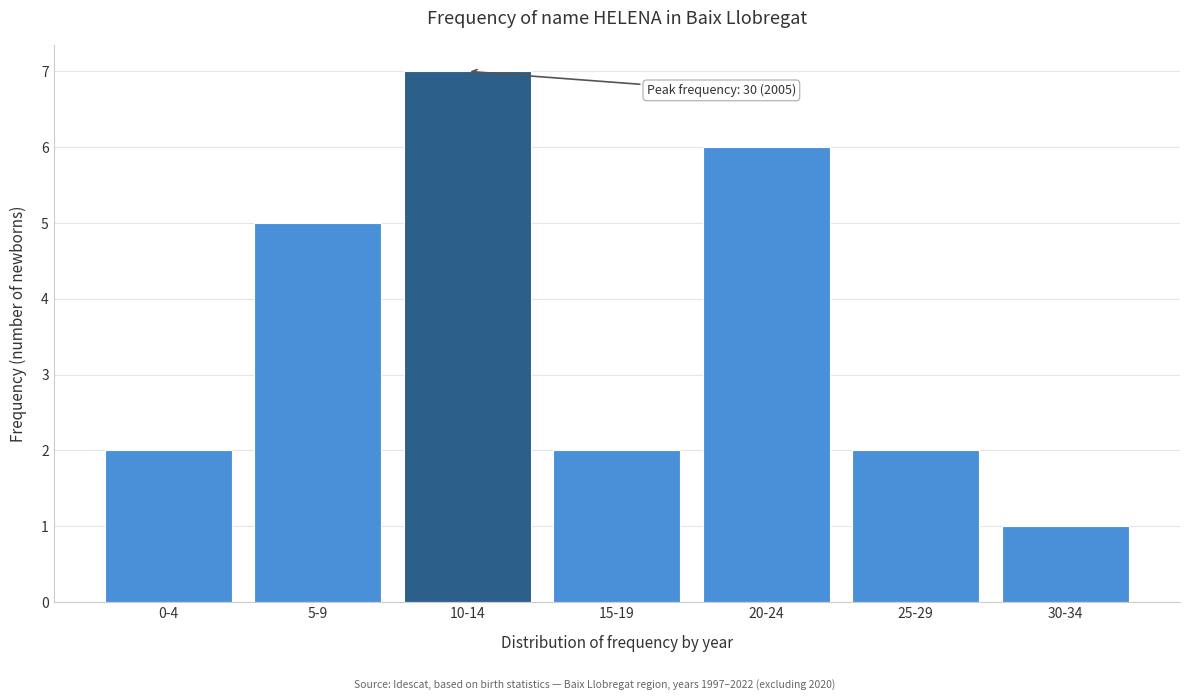

Reading right to left, what are all the values shown in this chart?

30-34=1	25-29=2	20-24=6	15-19=2	10-14=7	5-9=5	0-4=2